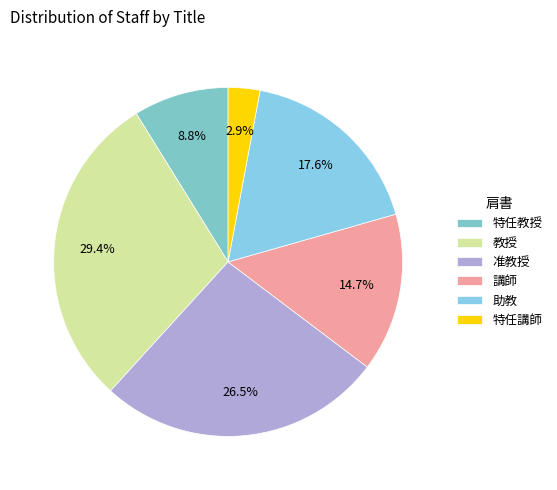

How many slices are in this pie chart?

6